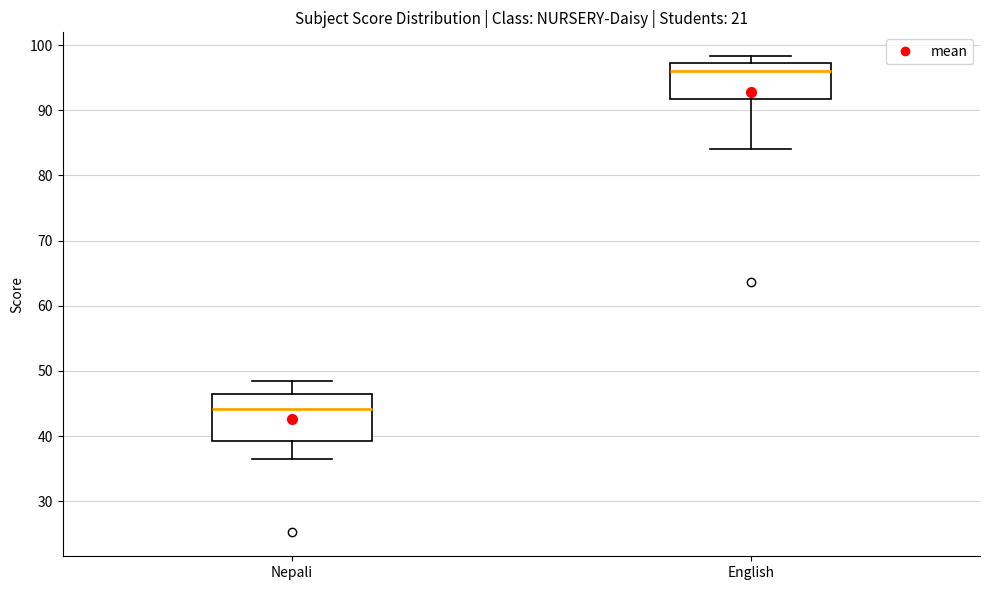

Which box has the highest median line?

English